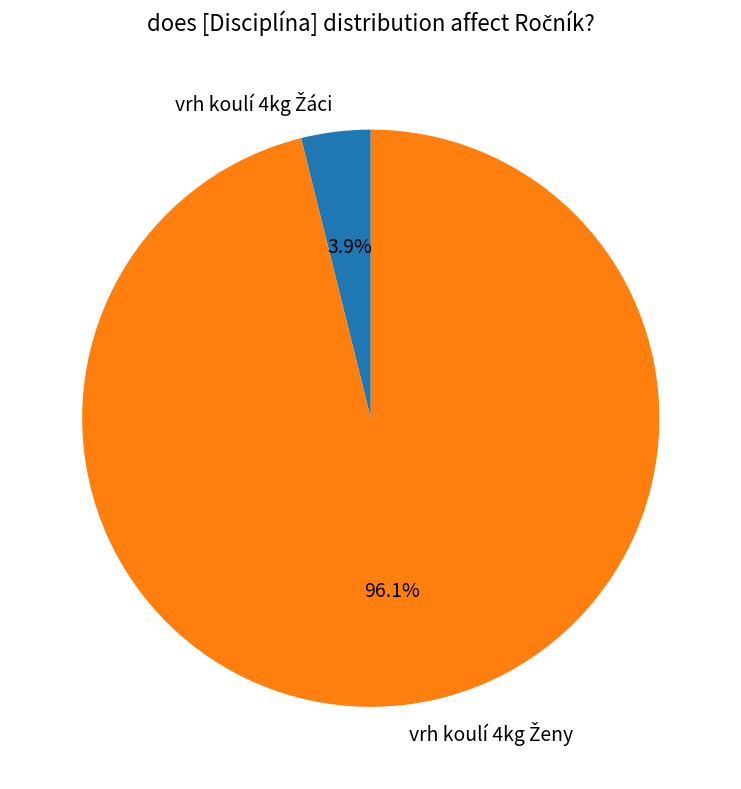

Does any single category account for the majority?

Yes